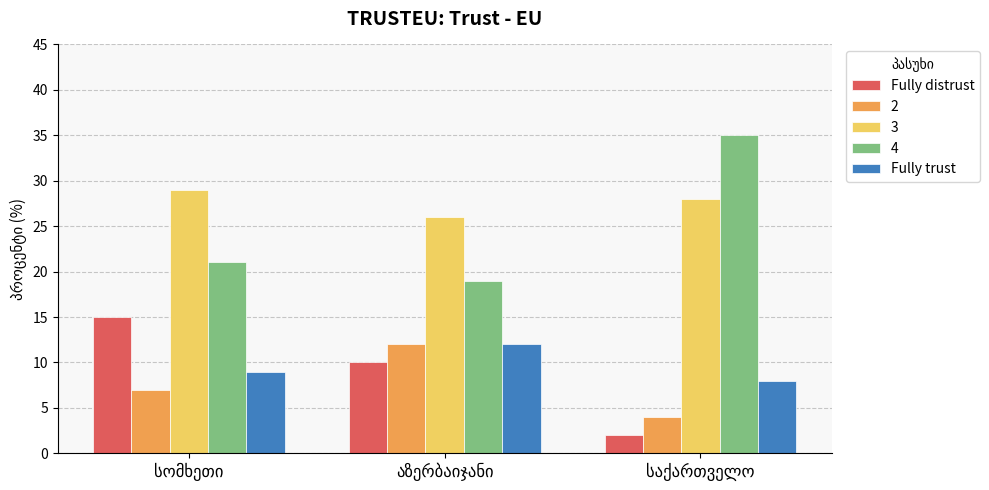

Which series has the largest total across all categories?

3